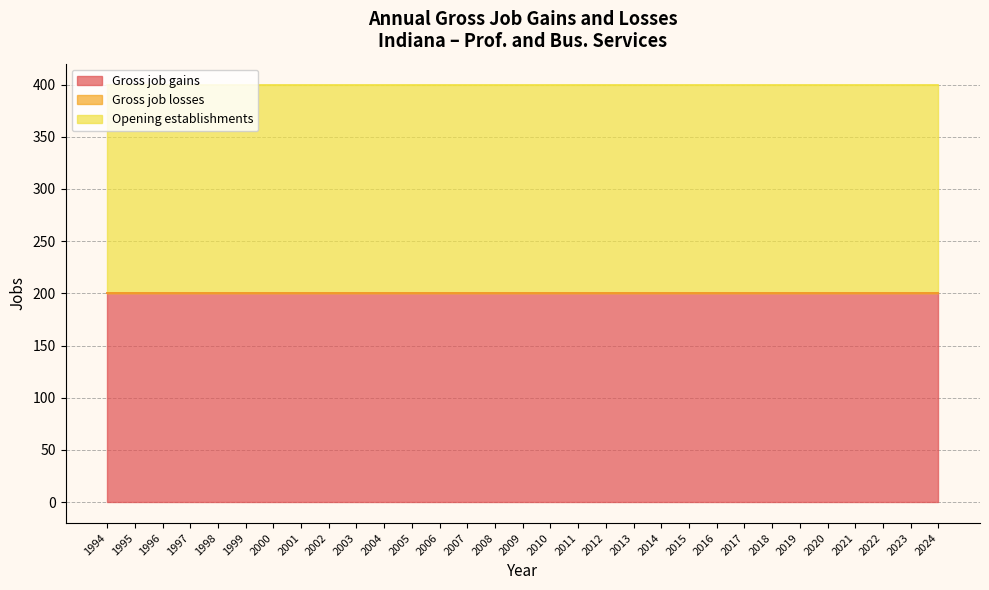

What is the value of the Opening establishments point at the 10th from the left?

200